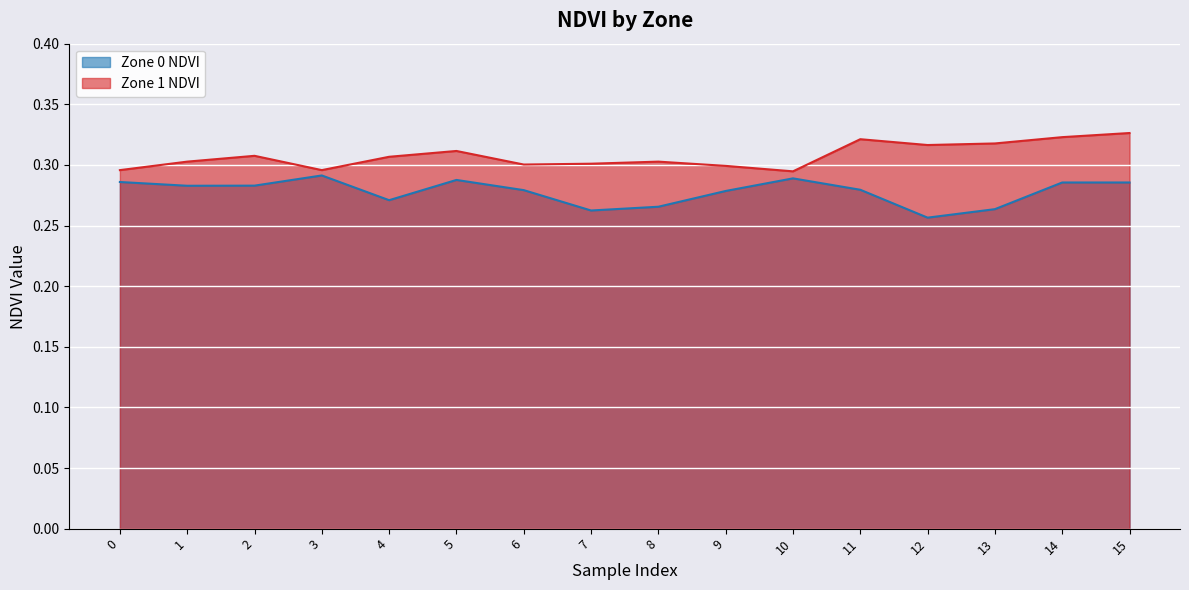

Reading left to right, transcribe all the data shown in this chart.

Zone 0 NDVI: 0=0.3	1=0.3	2=0.3	3=0.3	4=0.3	5=0.3	6=0.3	7=0.3	8=0.3	9=0.3	10=0.3	11=0.3	12=0.3	13=0.3	14=0.3	15=0.3
Zone 1 NDVI: 0=0.3	1=0.3	2=0.3	3=0.3	4=0.3	5=0.3	6=0.3	7=0.3	8=0.3	9=0.3	10=0.3	11=0.3	12=0.3	13=0.3	14=0.3	15=0.3